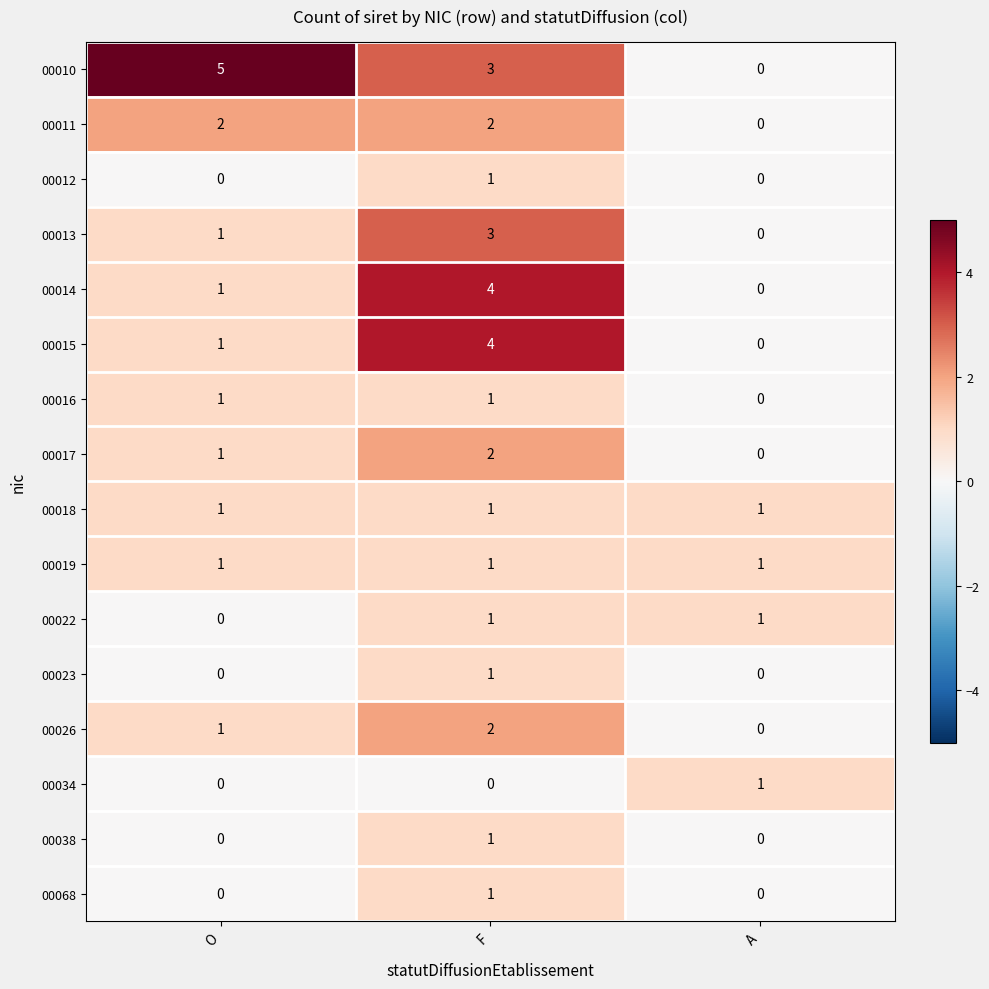

How many 00011 values are between 0 and 2?

3